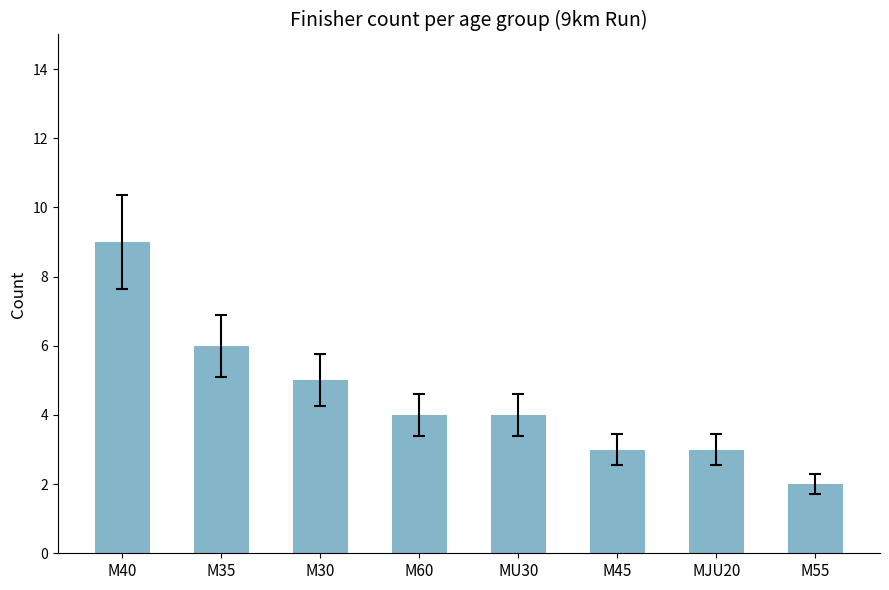

Which category has the highest value across all series?

M40